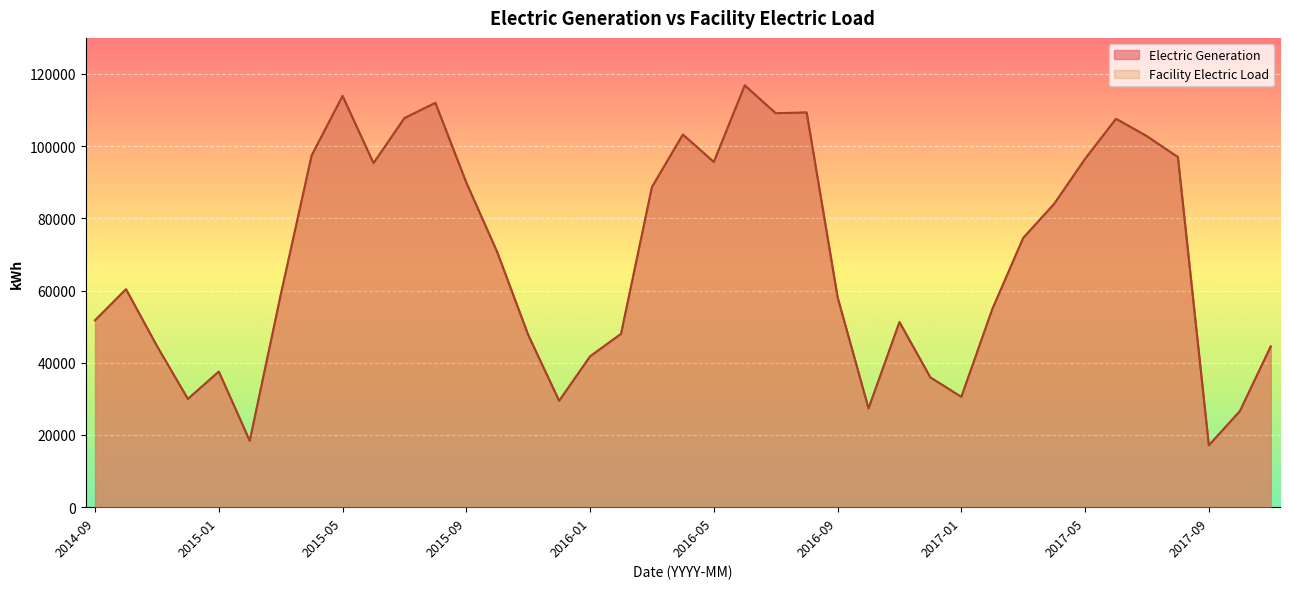

How many data points in Electric Generation are less than 60385?

19